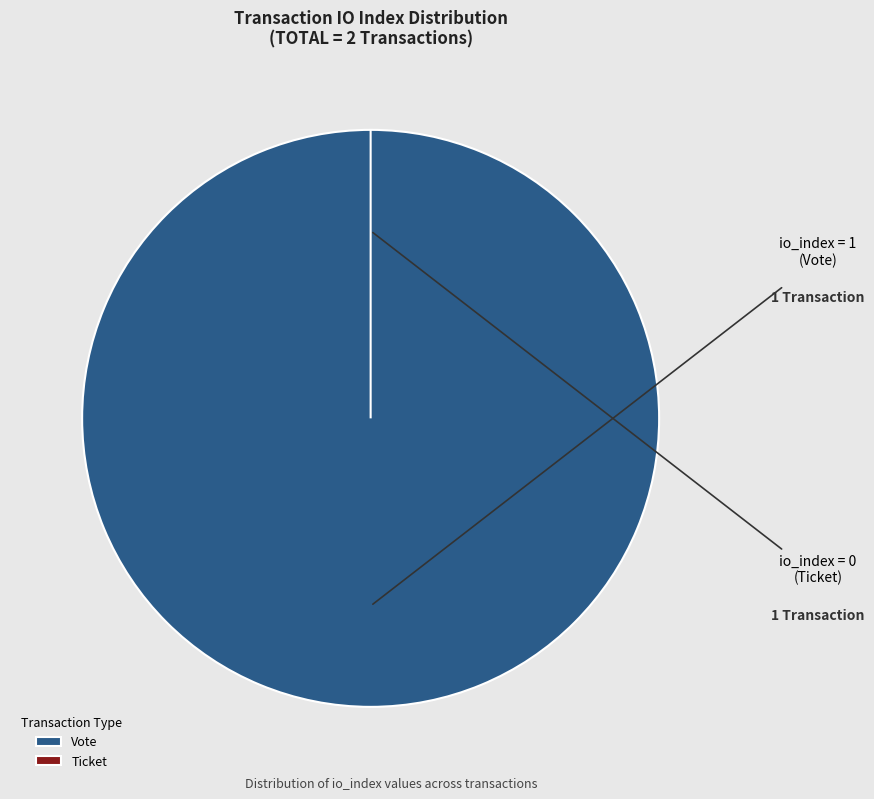

Which category has the biggest portion of the pie?

Vote (io_index=1)